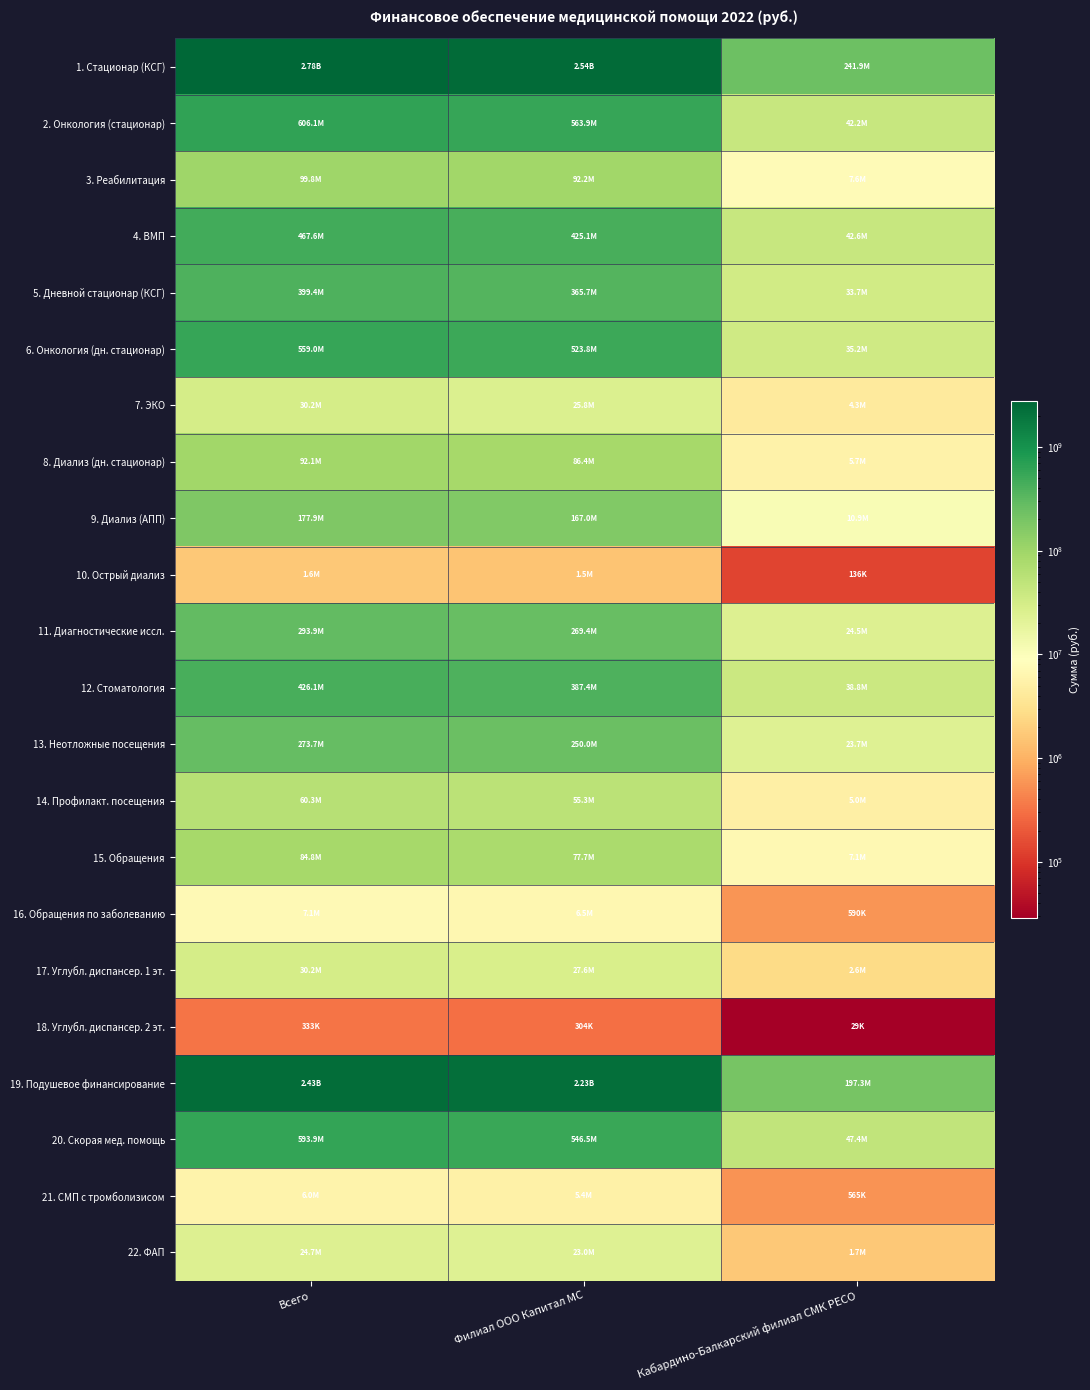

Rank the series at Кабардино-Балкарский филиал СМК РЕСО from lowest to highest value.

18. Углубл. диспансер. 2 эт., 10. Острый диализ, 21. СМП с тромболизисом, 16. Обращения по заболеванию, 22. ФАП, 17. Углубл. диспансер. 1 эт., 7. ЭКО, 14. Профилакт. посещения, 8. Диализ (дн. стационар), 15. Обращения, 3. Реабилитация, 9. Диализ (АПП), 13. Неотложные посещения, 11. Диагностические иссл., 5. Дневной стационар (КСГ), 6. Онкология (дн. стационар), 12. Стоматология, 2. Онкология (стационар), 4. ВМП, 20. Скорая мед. помощь, 19. Подушевое финансирование, 1. Стационар (КСГ)